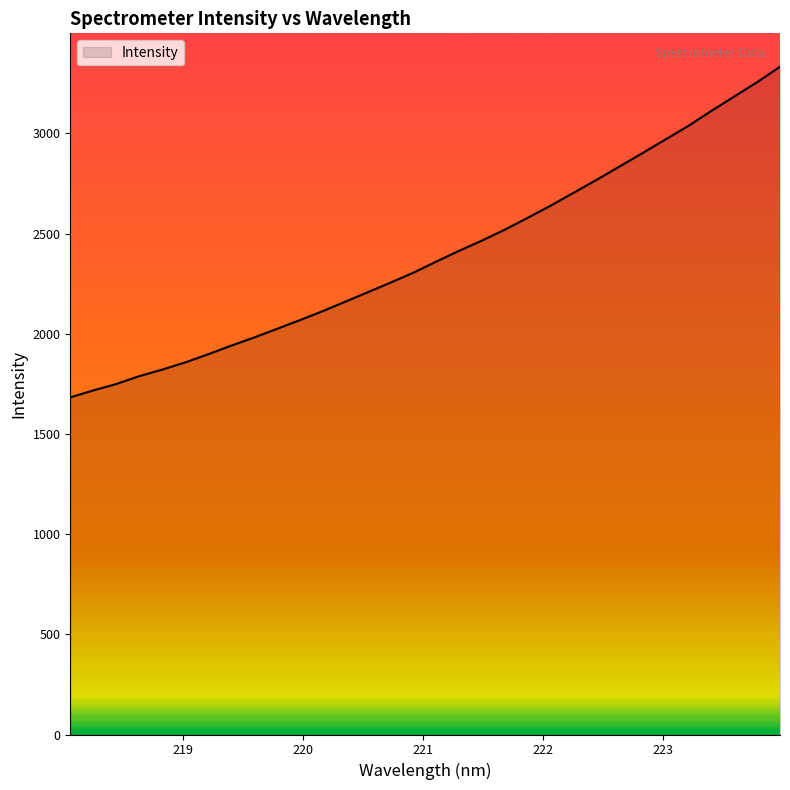

What is the minimum value shown in the chart?

1682.6